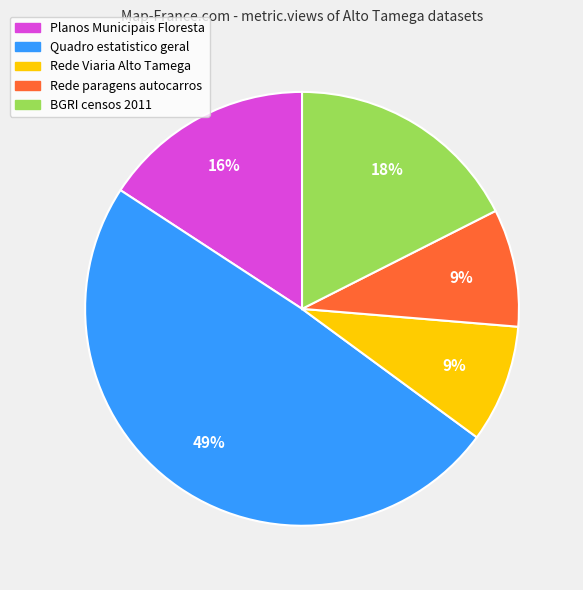

To the nearest percent, what is the average slice percentage?

20%